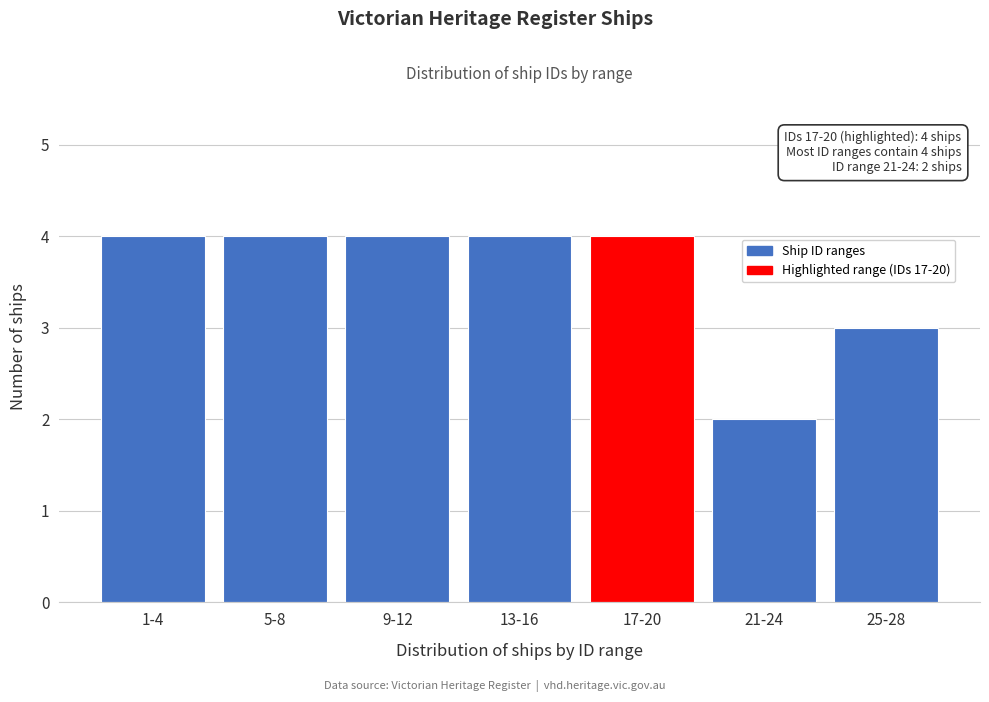

Reading left to right, what are all the values shown in this chart?

1-4=4	5-8=4	9-12=4	13-16=4	17-20=4	21-24=2	25-28=3